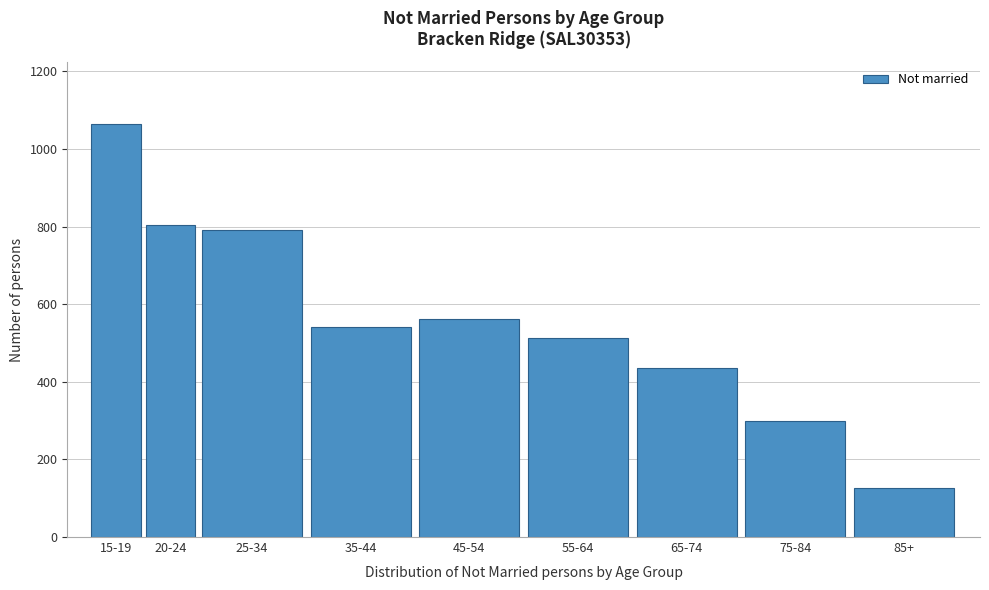

Reading right to left, transcribe all the data shown in this chart.

127	300	435	513	562	542	792	803	1064